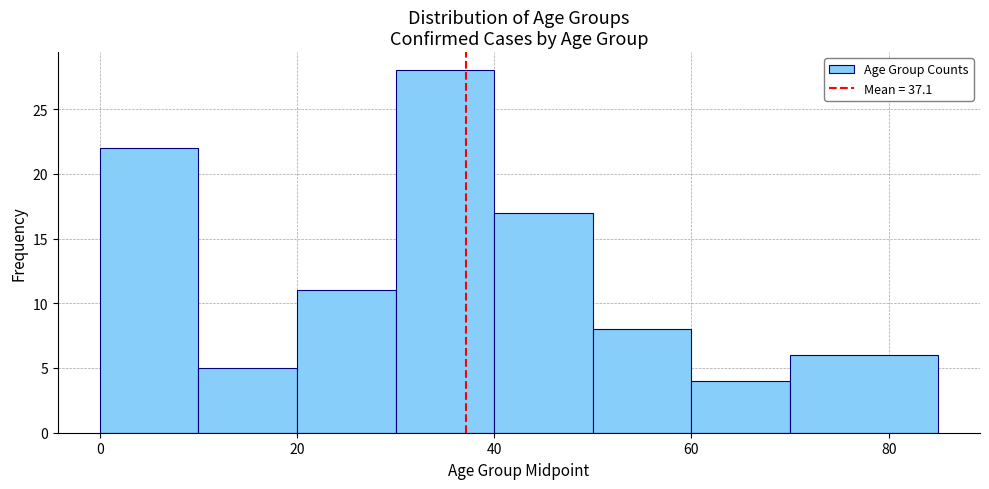

Reading left to right, transcribe this chart: for each bar, give the range it covers on the x-axis and its height. Neither the bar edges nor the heights are printed on the chart, so give them approximately, as read against the axes.

0 to 10: 22
10 to 20: 5
20 to 30: 11
30 to 40: 28
40 to 50: 17
50 to 60: 8
60 to 70: 4
70 to 85: 6